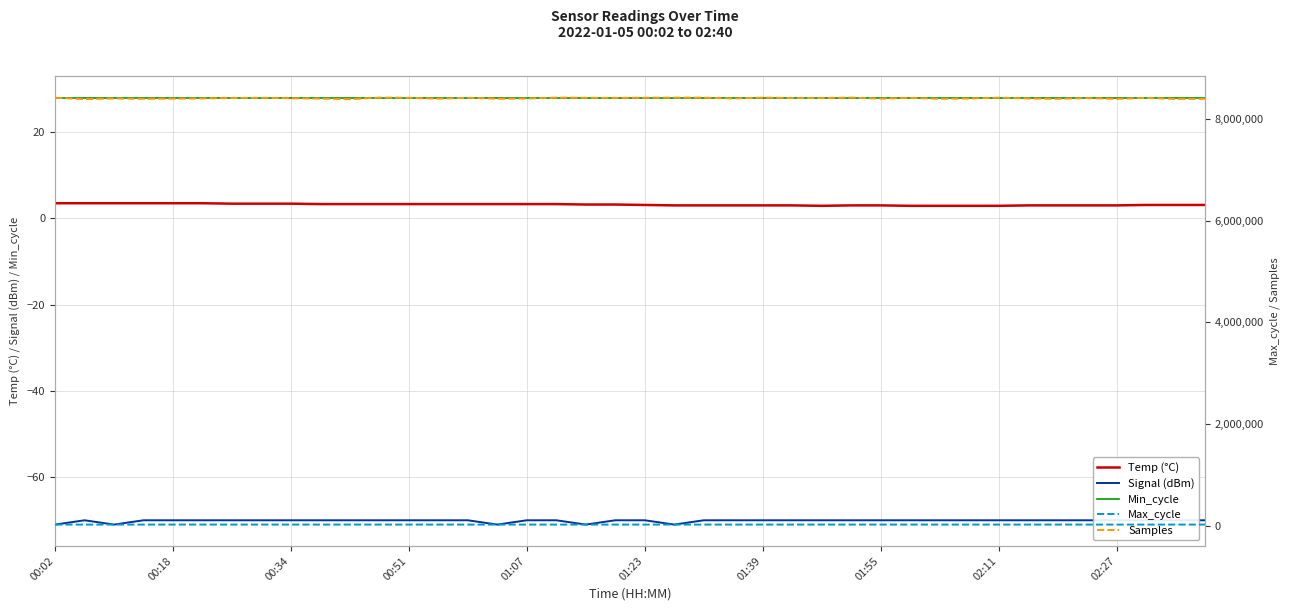

True or false: Min_cycle and Temp (°C) cross at least once.

False